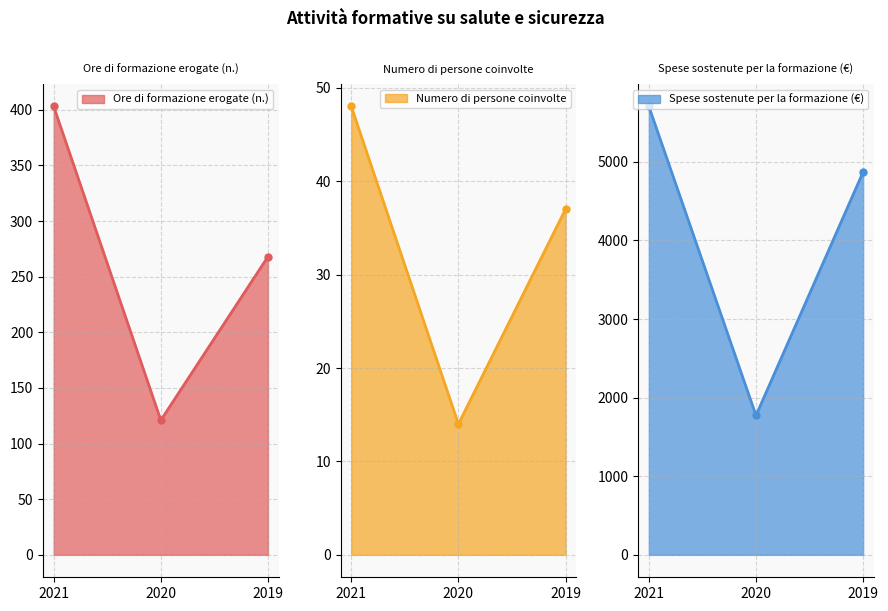

Where is Ore di formazione erogate (n.) nearest to the value 262?

2019